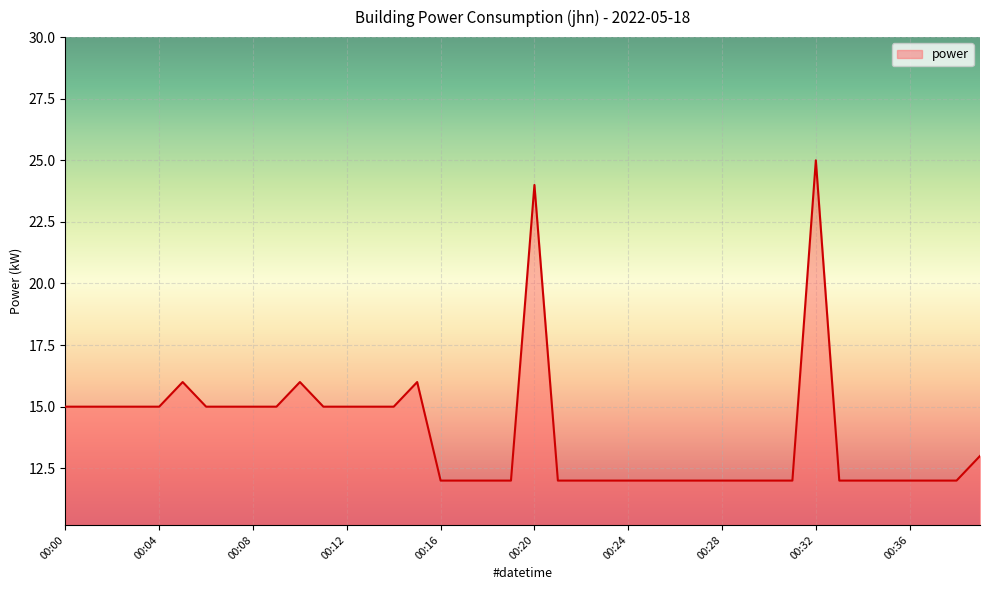

What is the smallest value displayed?

12